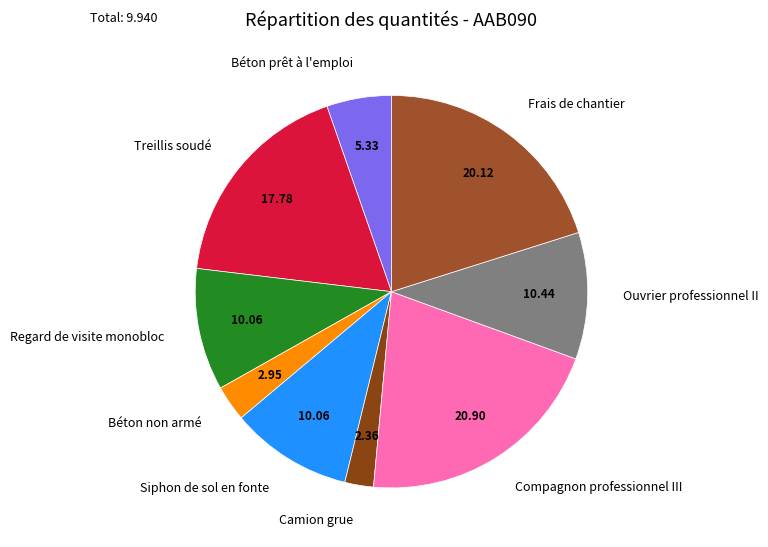

Which category has the biggest portion of the pie?

Compagnon professionnel III